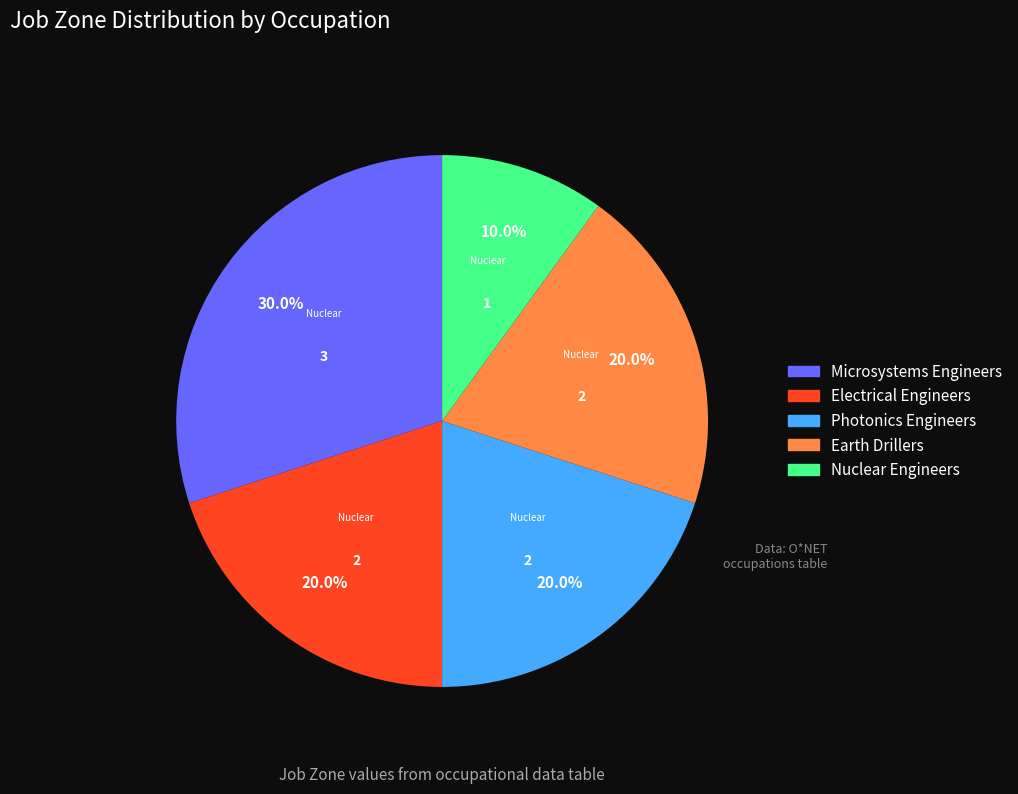

Does Earth Drillers account for over 50% of the chart?

No